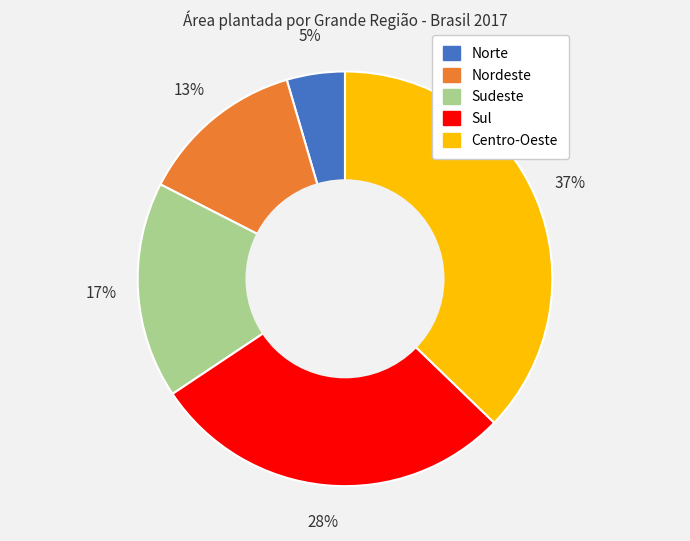

The Sudeste slice represents 8% of the pie. True or false?

False